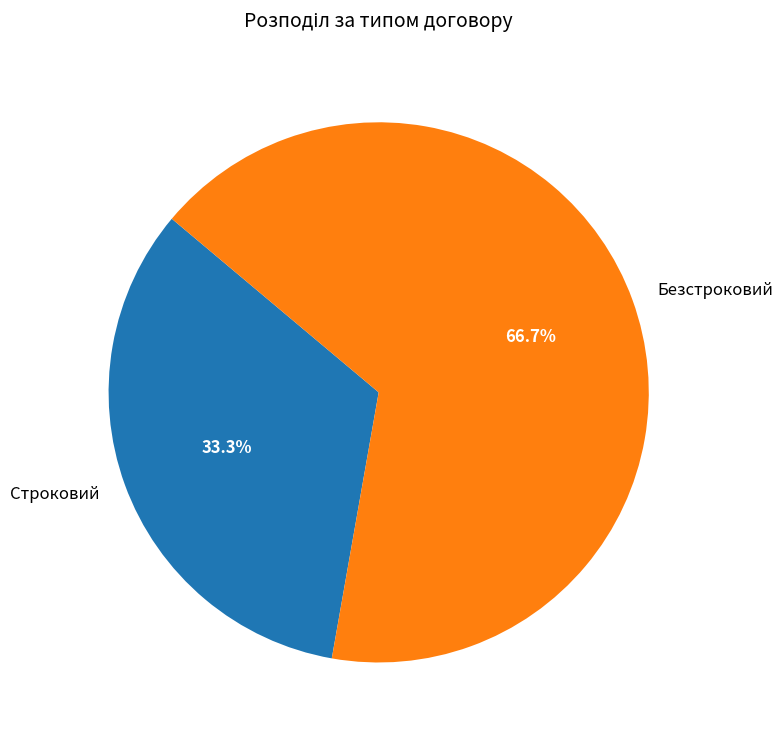

Which has a higher value, Строковий or Безстроковий?

Безстроковий